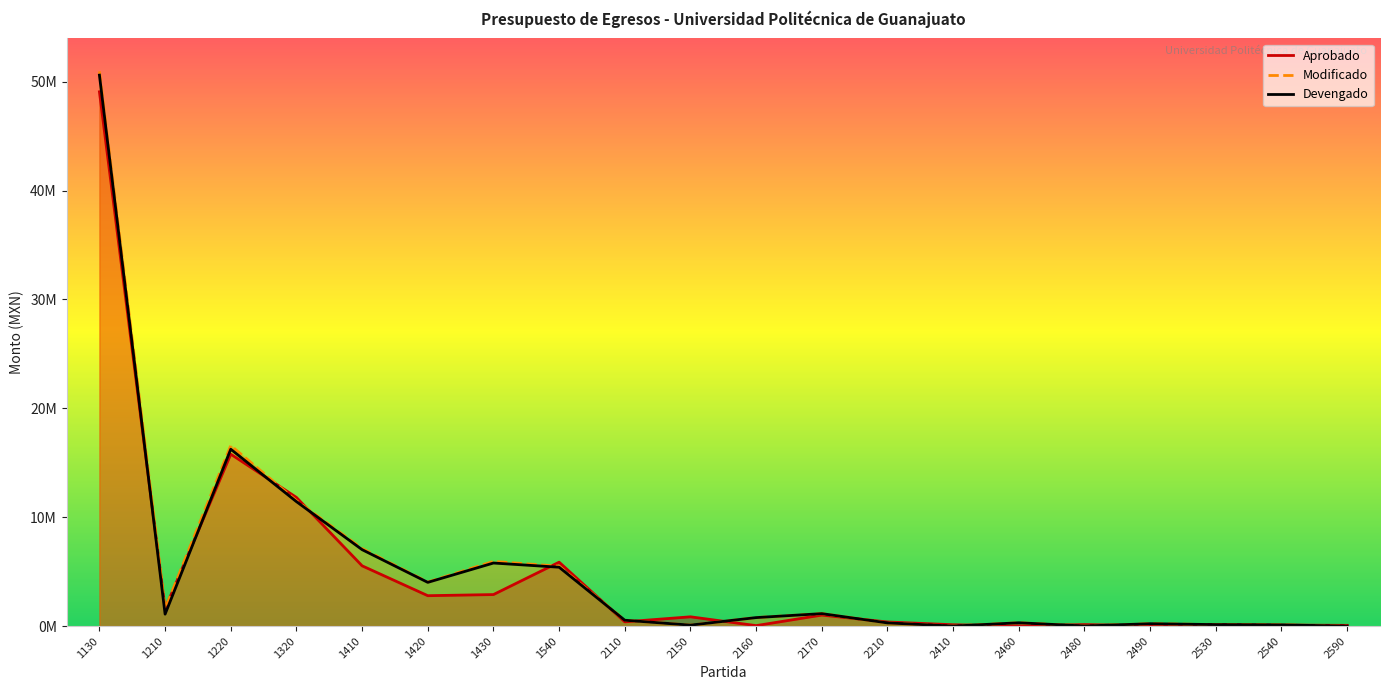

Which series ends up on top after the final intersection of Aprobado and Devengado?

Aprobado